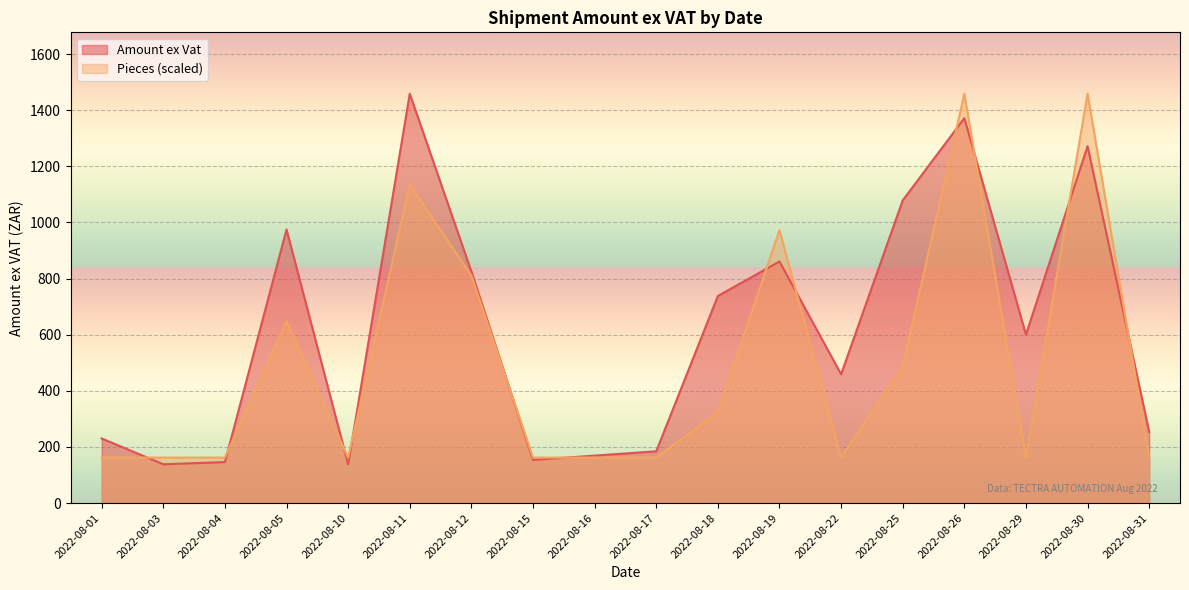

At which category does the chart reach its minimum across all series?

2022-08-03